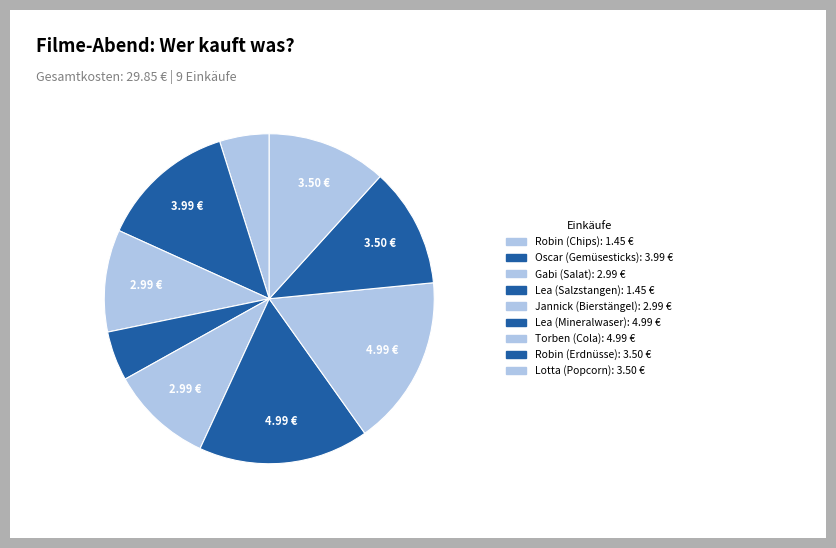

Count the number of slices in the pie.

9